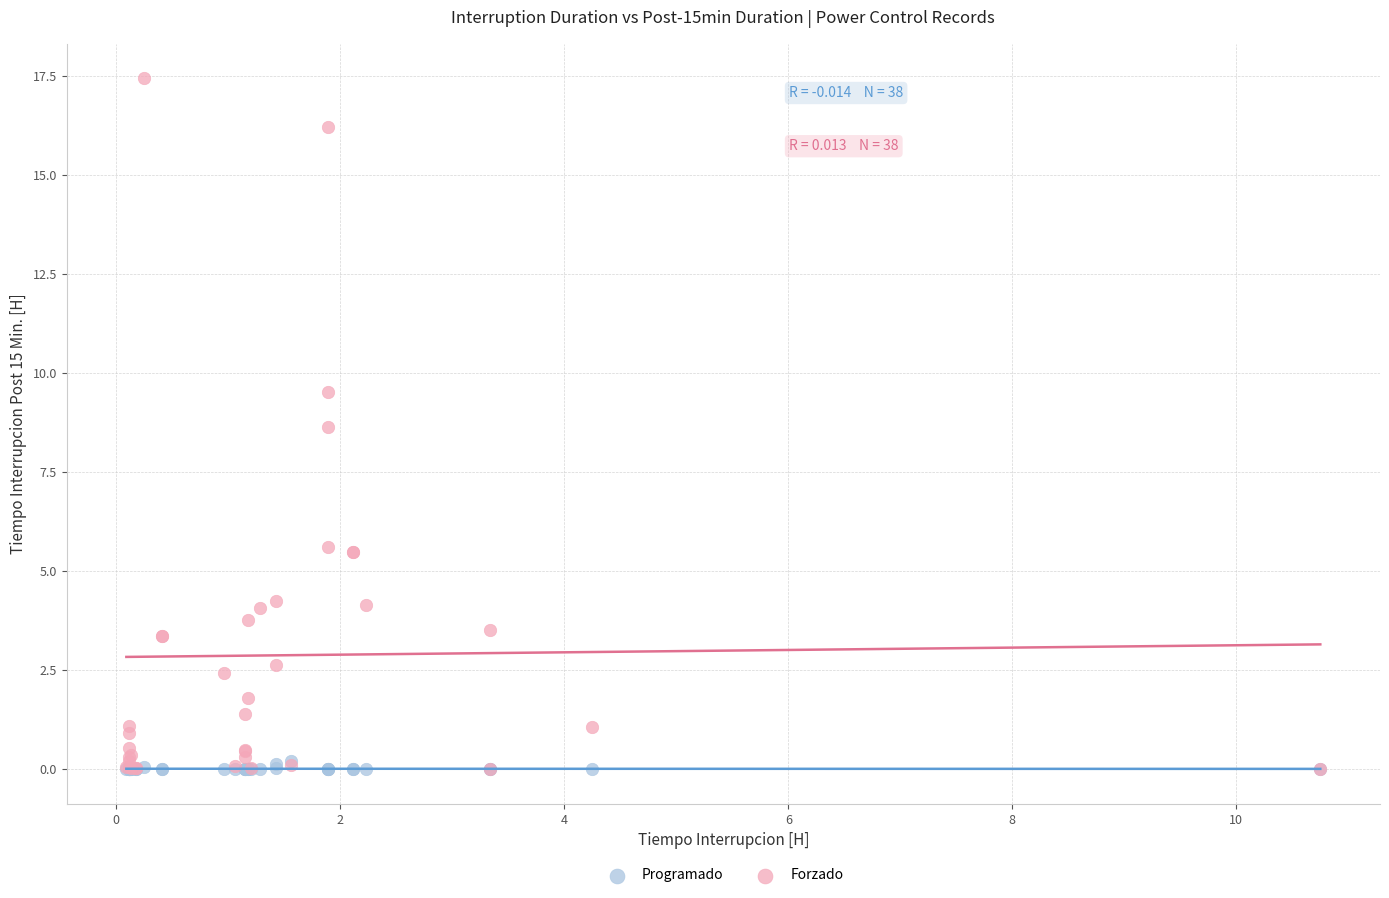

In the Forzado series, what Y value is closest to 8?

8.7